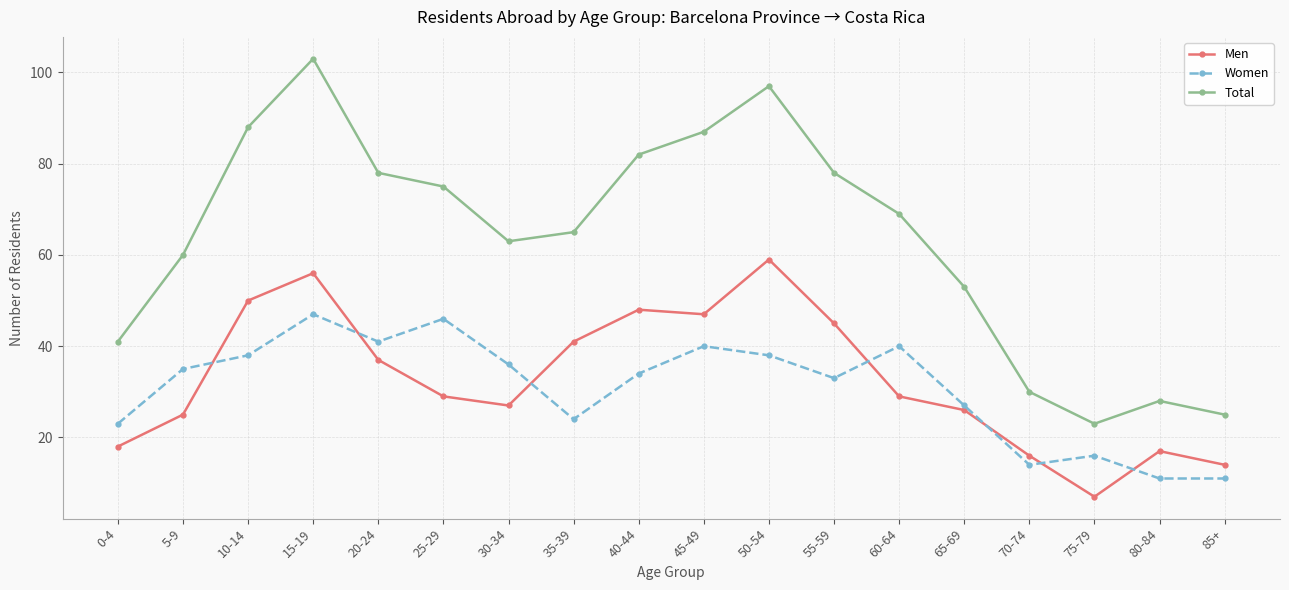

What value does the Total series have at 0-4?

41